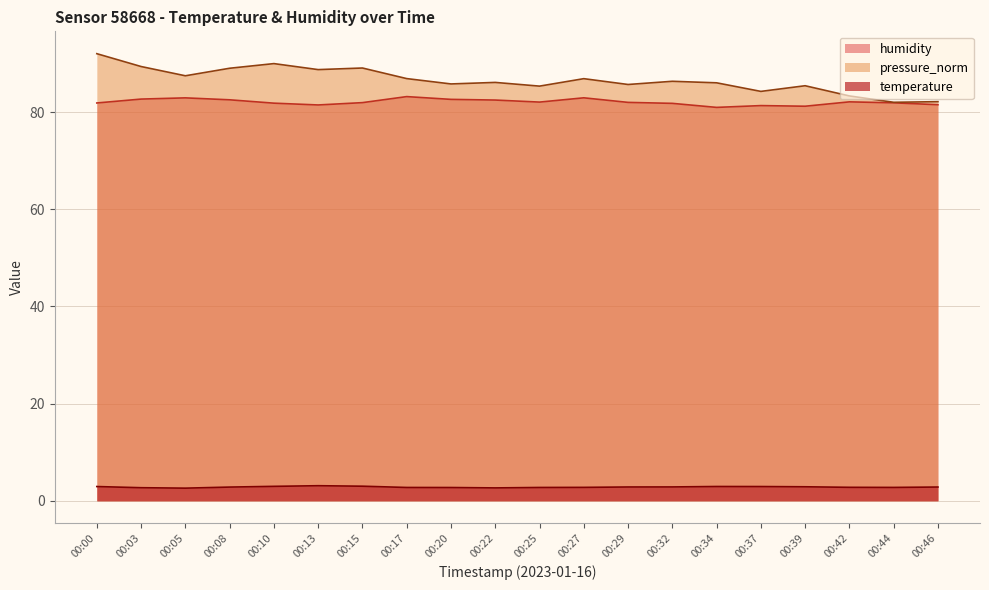

Reading left to right, transcribe all the data shown in this chart.

temperature: 2.9	2.7	2.6	2.8	3.0	3.1	3.0	2.8	2.7	2.7	2.8	2.8	2.9	2.9	3.0	2.9	2.9	2.8	2.8	2.8
humidity: 81.9	82.7	82.9	82.5	81.8	81.5	81.9	83.2	82.6	82.5	82.0	82.9	82.0	81.8	81.0	81.3	81.2	82.1	81.9	81.5
pressure_norm: 92.0	89.4	87.5	89.0	90.0	88.7	89.1	86.9	85.8	86.1	85.3	86.9	85.7	86.3	86.0	84.2	85.4	83.3	82.0	82.1